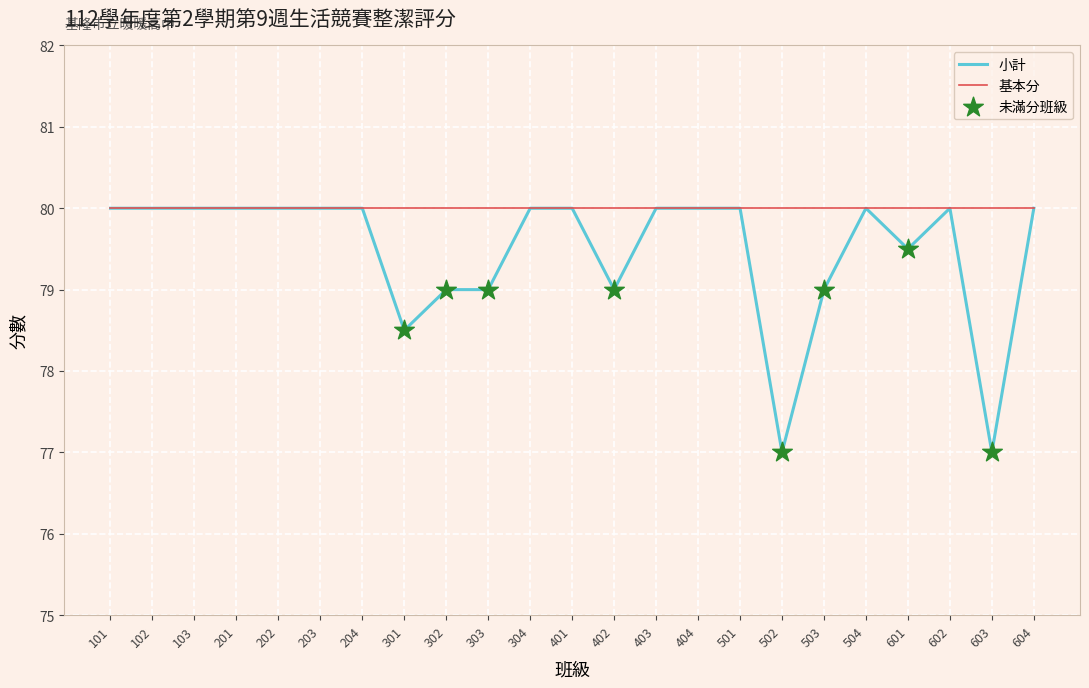

Which series has the largest total across all categories?

基本分